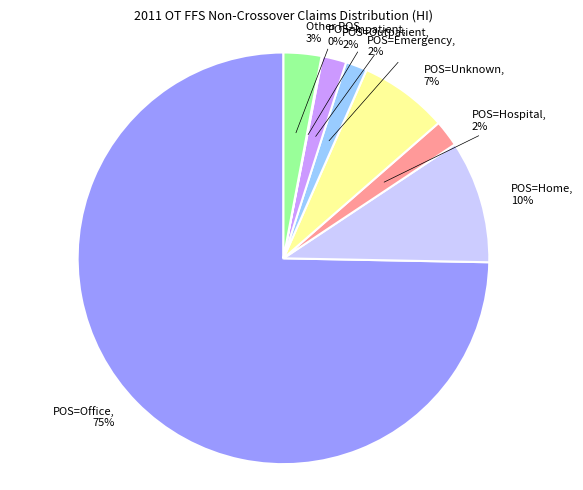

Is there a majority slice in this chart?

Yes